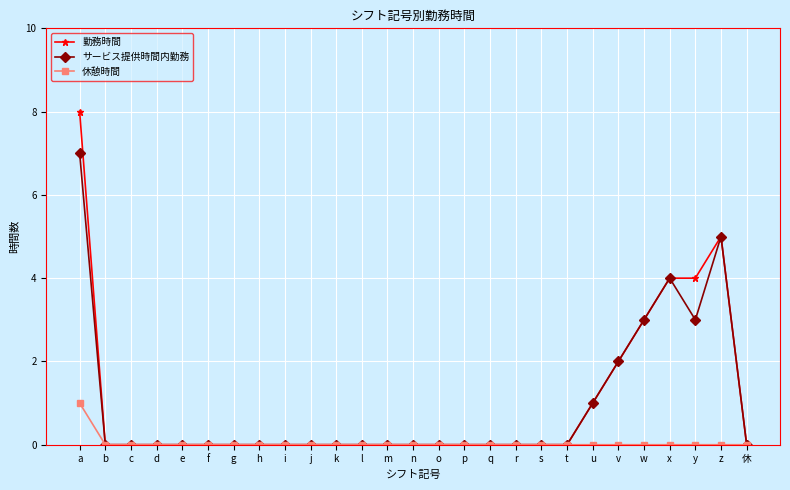

Rank the series by their maximum value, from lowest to highest.

休憩時間, サービス提供時間内勤務, 勤務時間